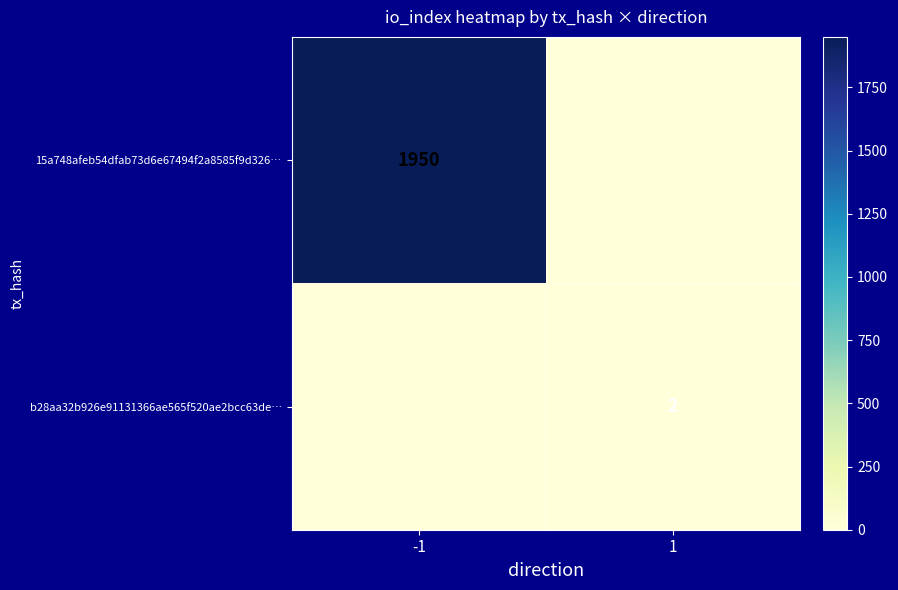

The b28aa32b926e91131366ae565f520ae2bcc63de… series shows 3 at 1. True or false?

False